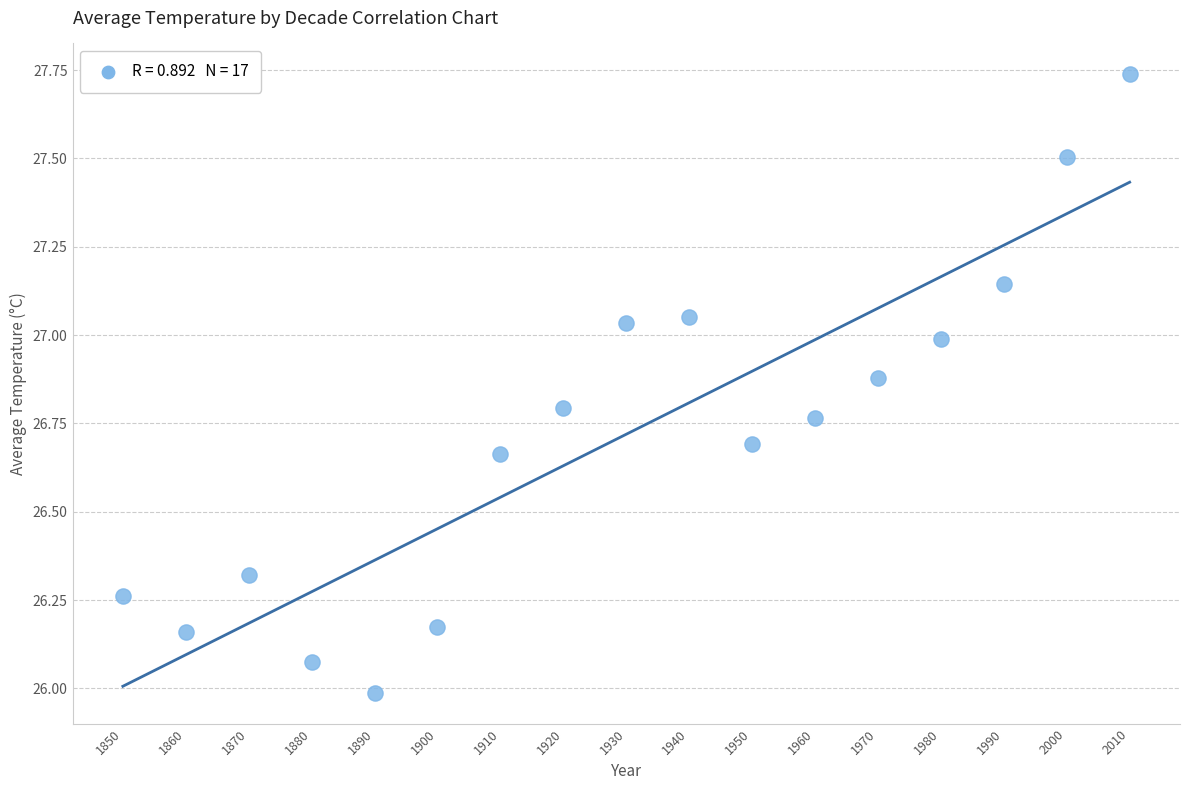

What is the range of Y values (max minus min)?

1.7